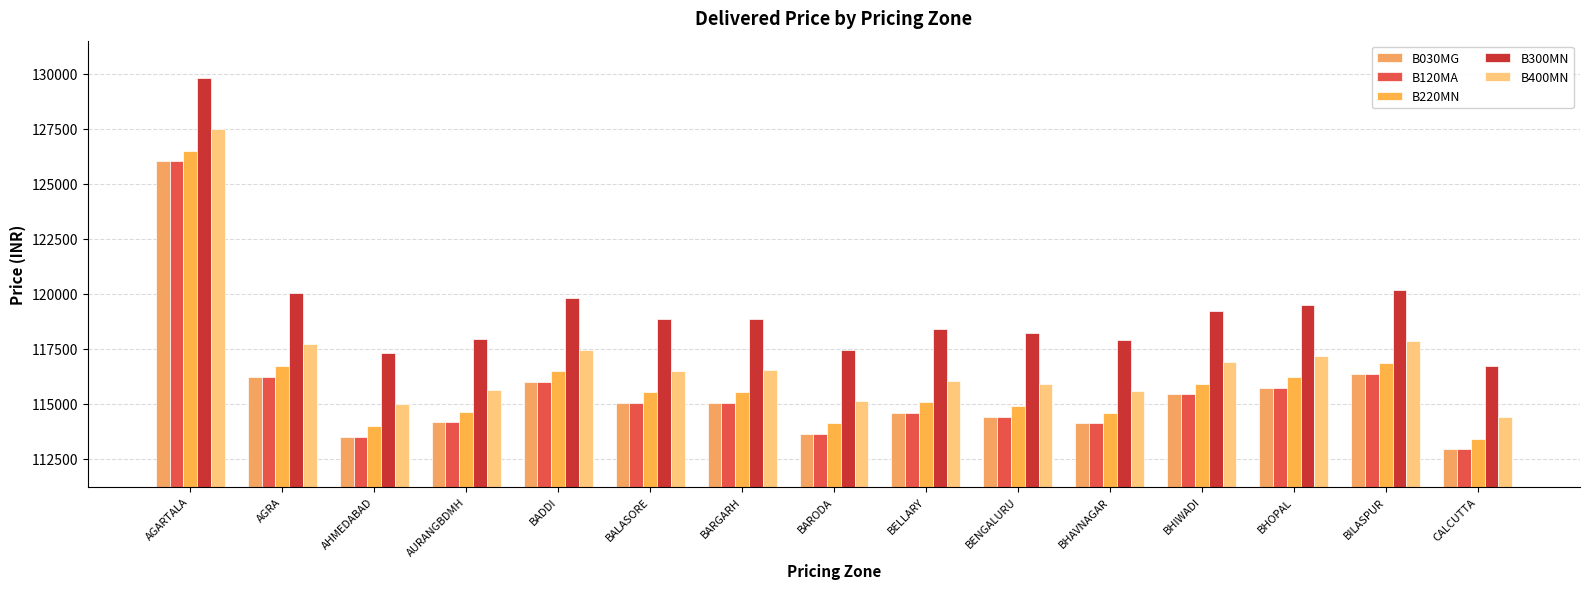

List the labels in order of B400MN value, largest first.

AGARTALA, BILASPUR, AGRA, BADDI, BHOPAL, BHIWADI, BARGARH, BALASORE, BELLARY, BENGALURU, AURANGBDMH, BHAVNAGAR, BARODA, AHMEDABAD, CALCUTTA